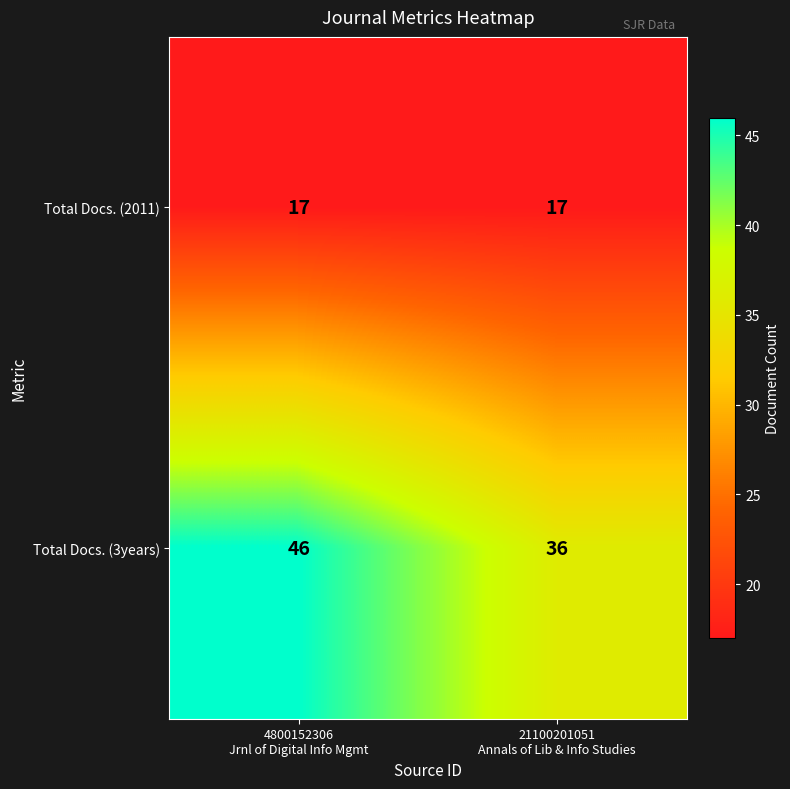

What is the maximum value for Total Docs. (2011)?

17